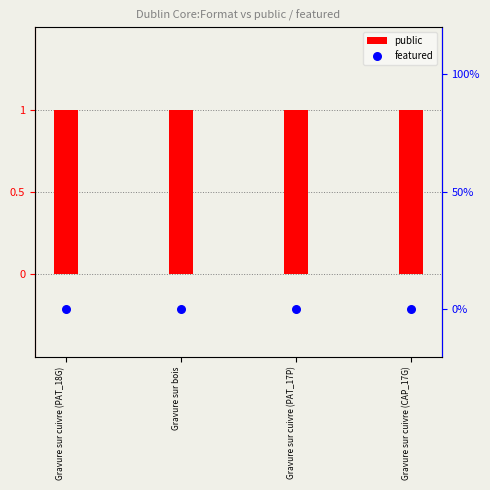

What is the total value across all series at Gravure sur cuivre (PAT_17P)?

1